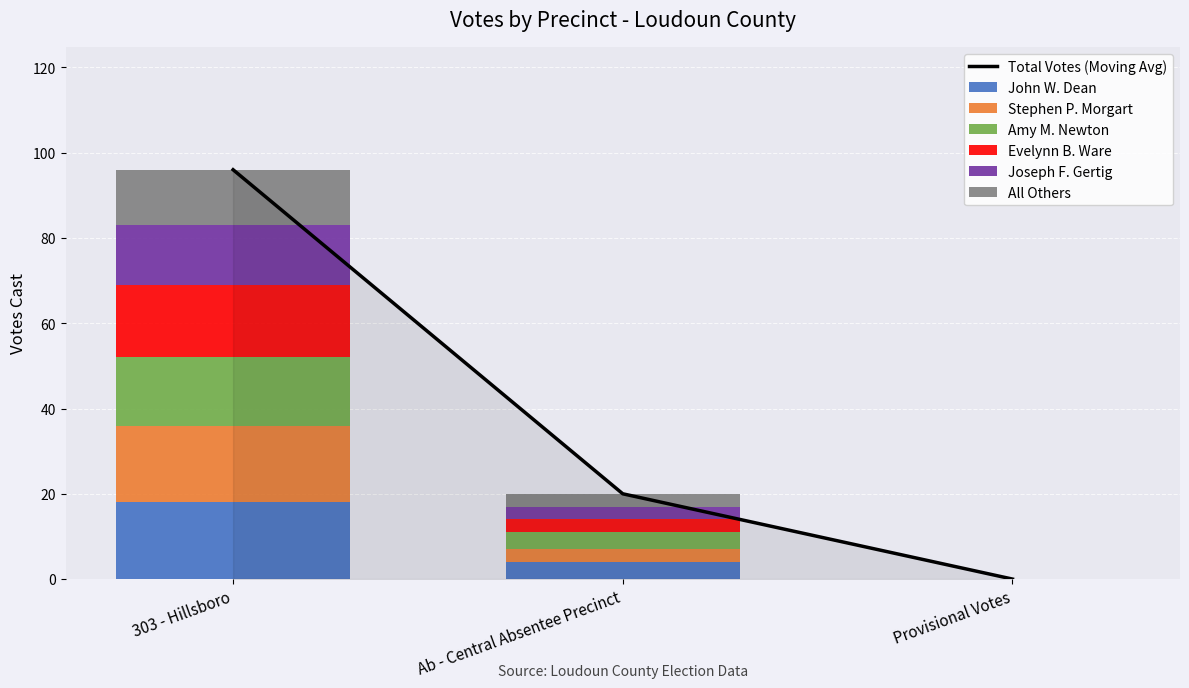

What is the label of the 3rd bar from the right?

303 - Hillsboro